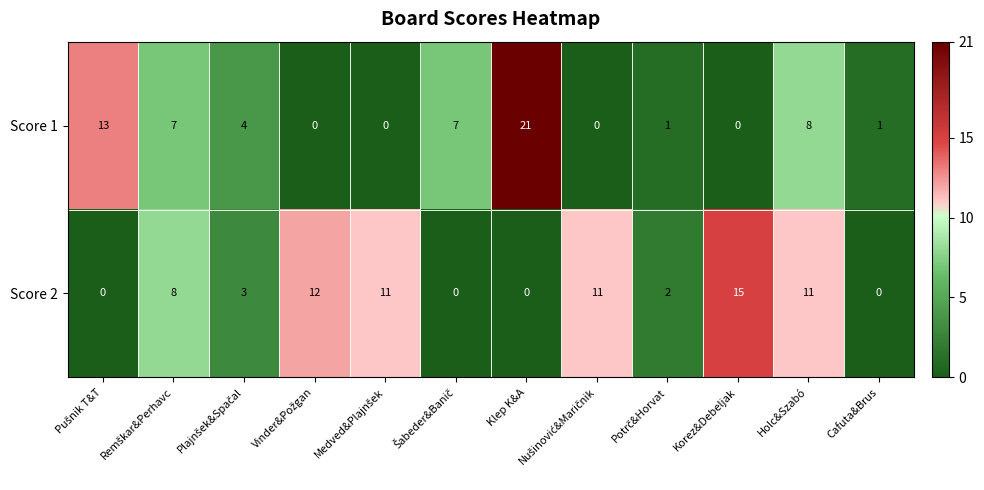

The value of Score 1 at Korez&Debeljak is 0. True or false?

True